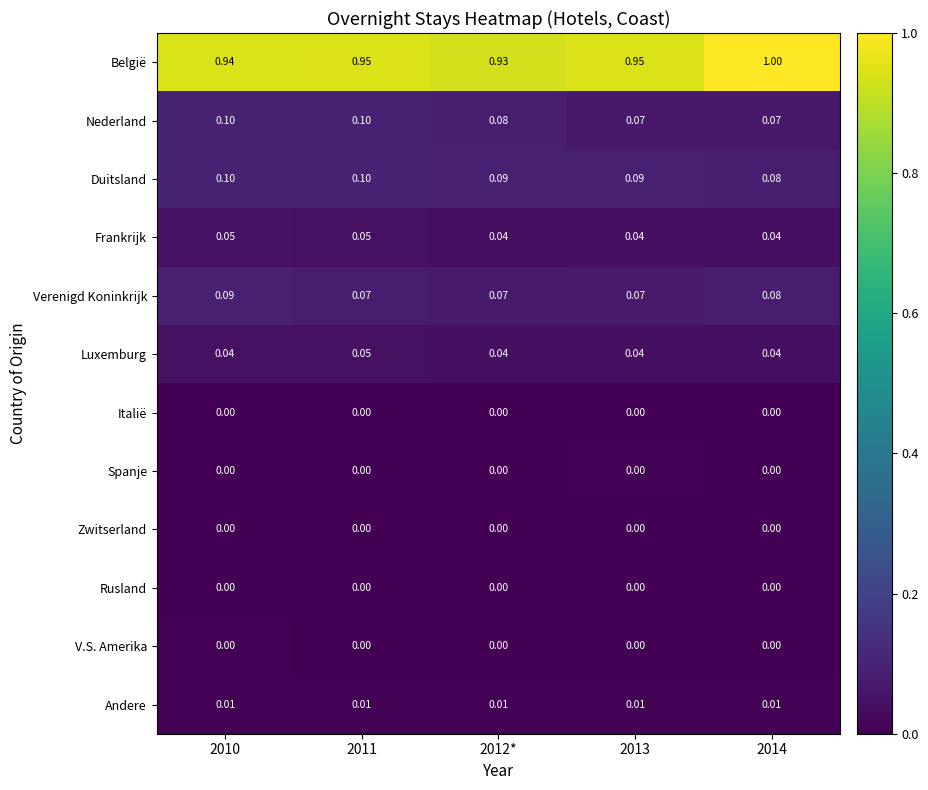

Between 2012* and 2014, which series saw the biggest shift?

België